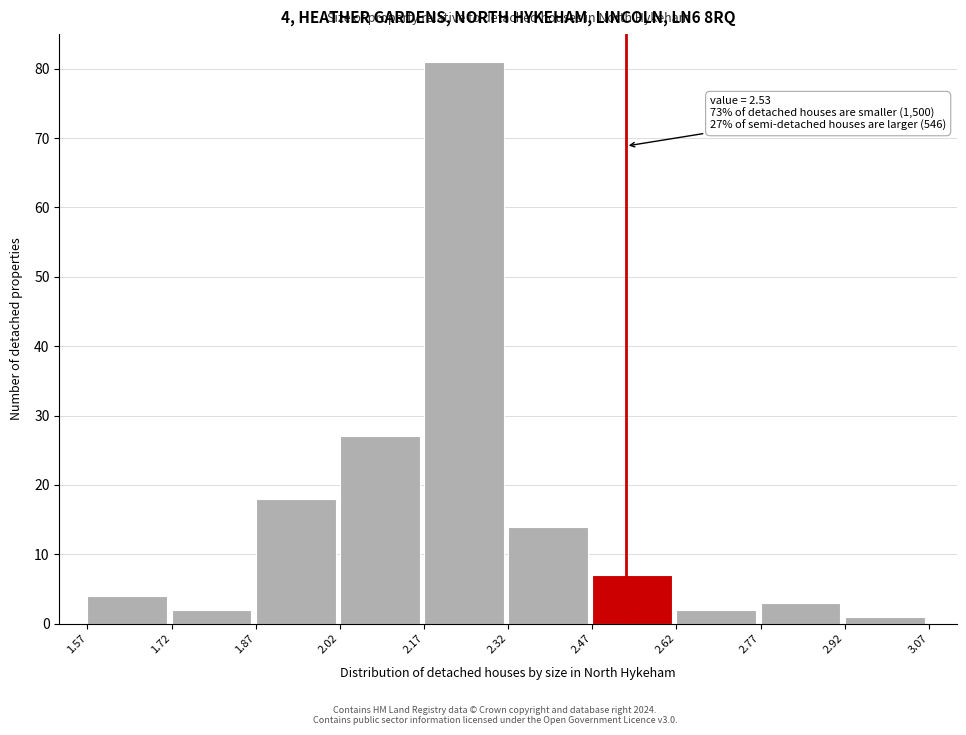

Which range on the x-axis has the tallest bar?

2.17 to 2.32